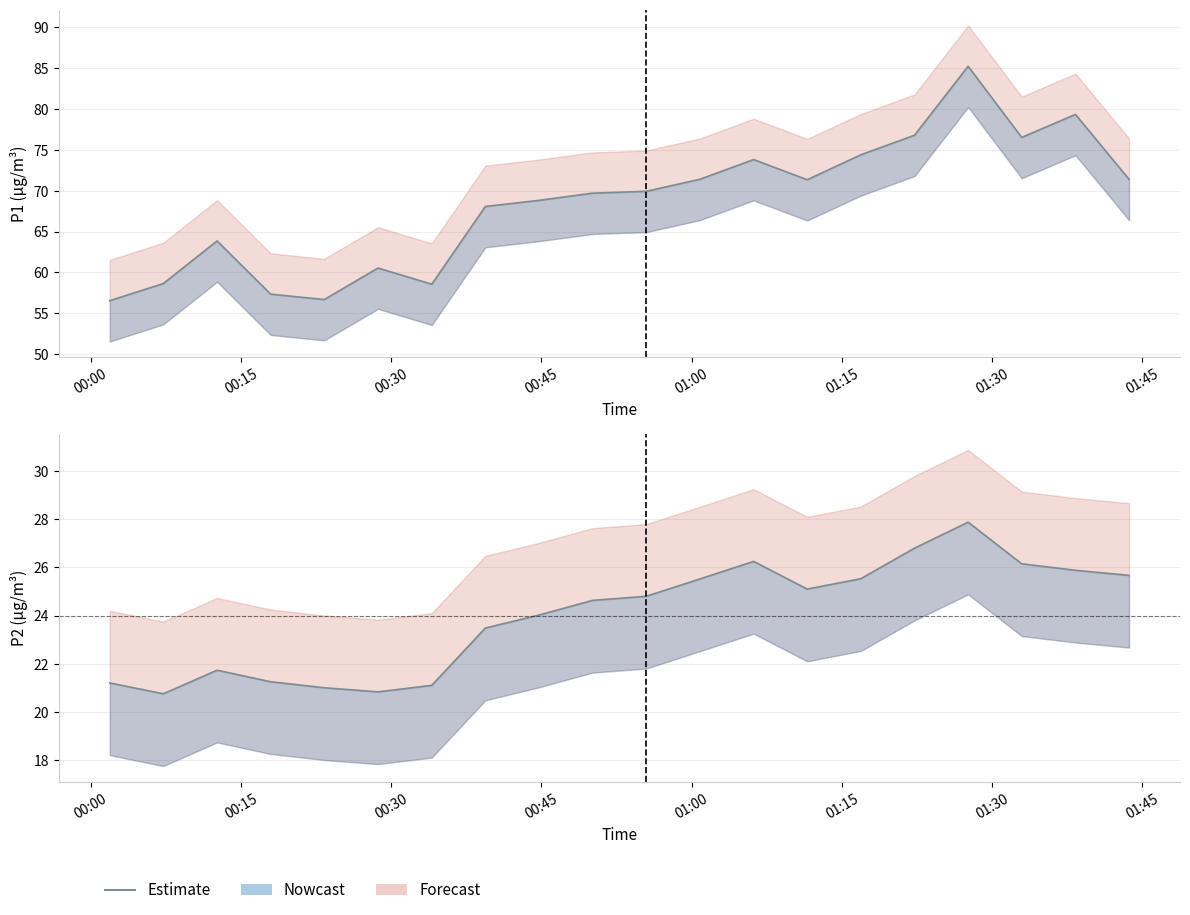

Rank the series by their maximum value, from highest to lowest.

P1, P2